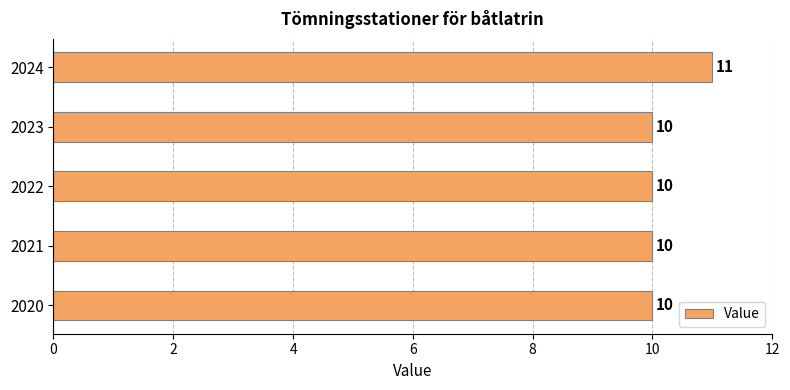

Which has a higher value, 2021 or 2024?

2024